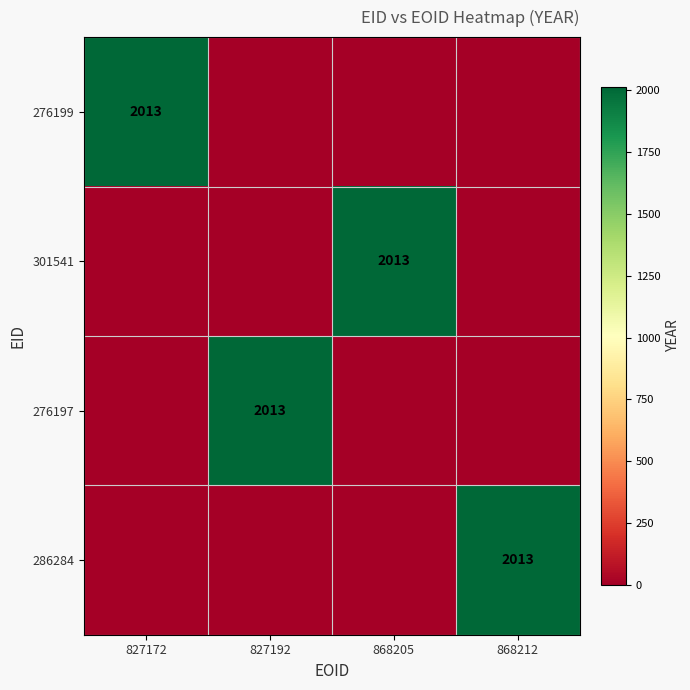

The 301541 series shows 1036 at 868205. True or false?

False